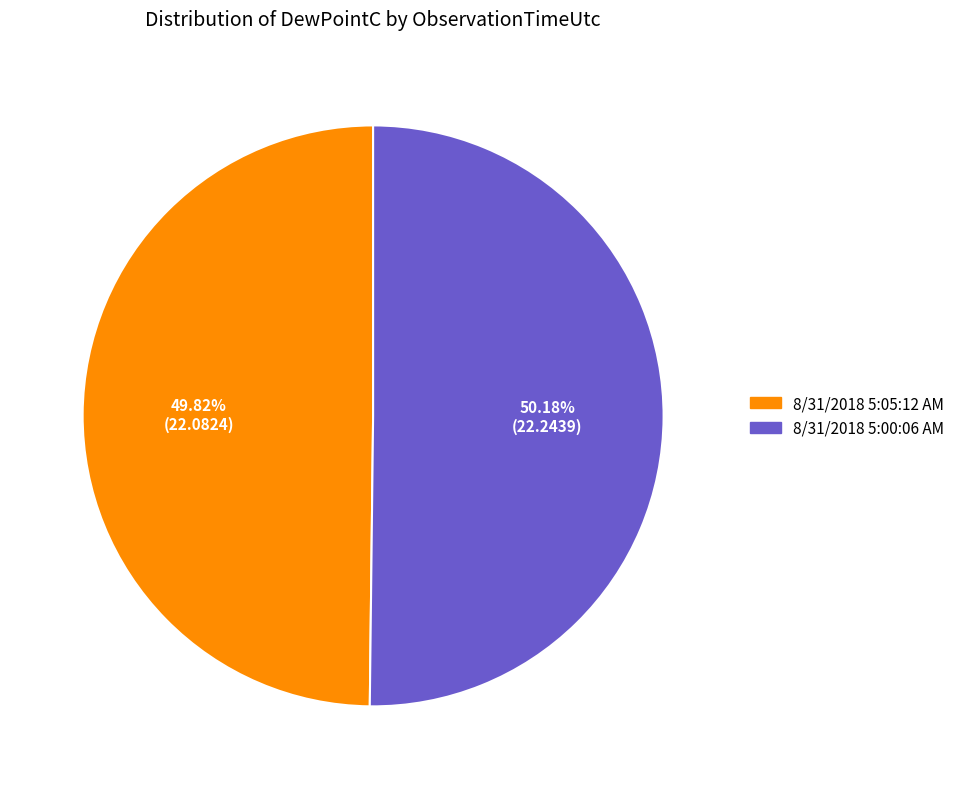

Combined, what portion of the pie is 8/31/2018 5:00:06 AM and 8/31/2018 5:05:12 AM?

100.0%